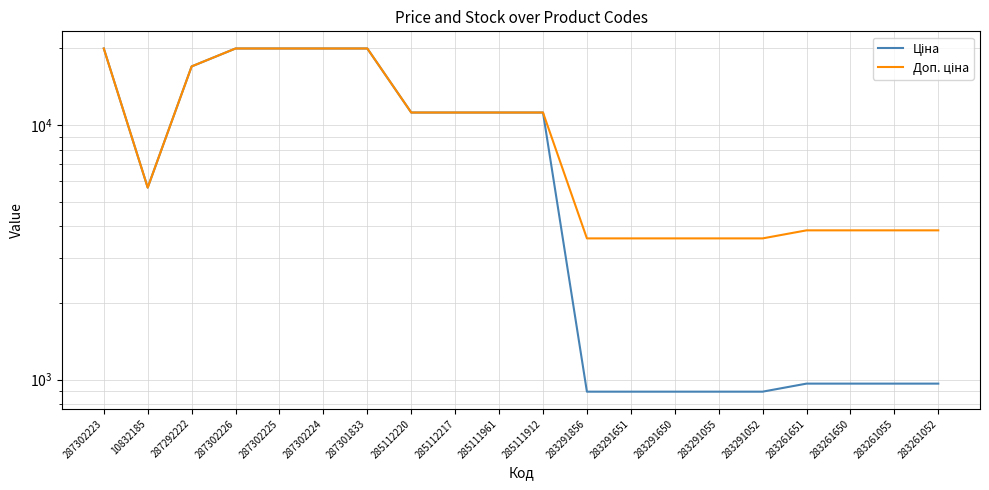

How many data points in Доп. ціна are less than 11188?

10